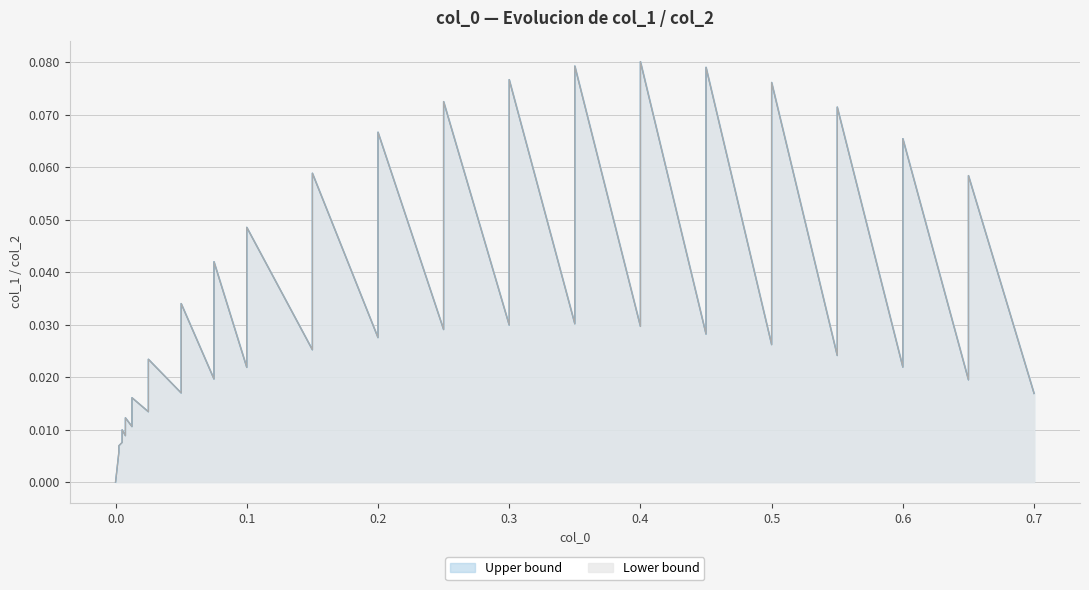

Which series has the largest range (max minus min)?

Lower bound